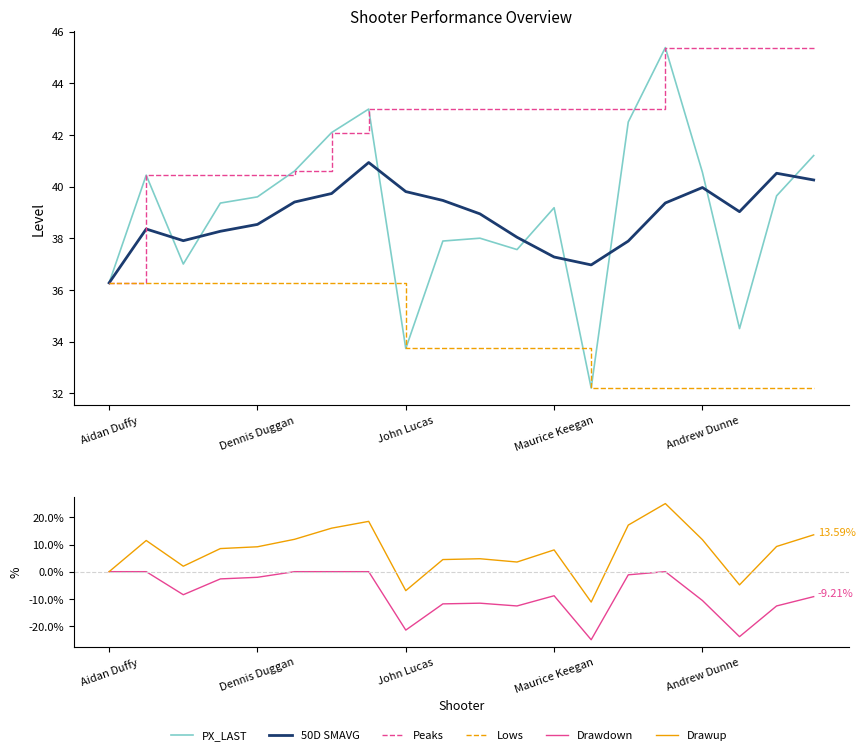

Where does the Peaks series first go above 43?

15